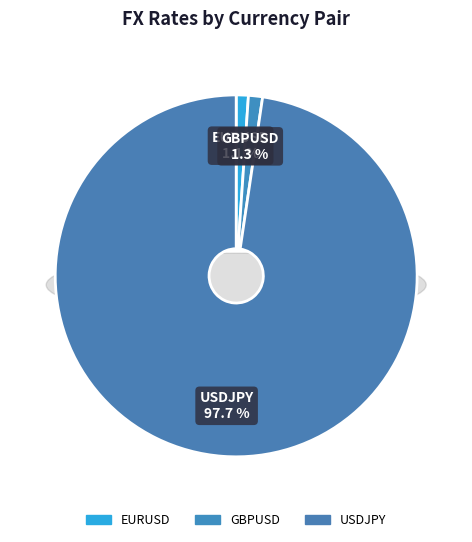

True or false: EURUSD accounts for 1% of the total.

True